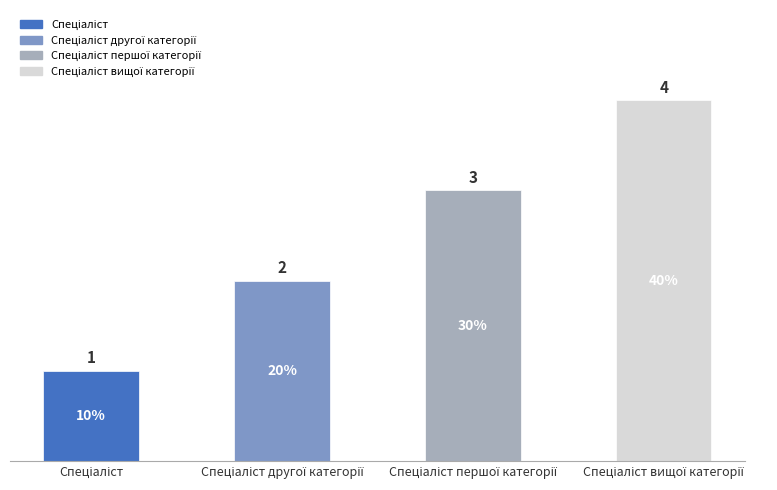

Count the number of categories in the chart.

4